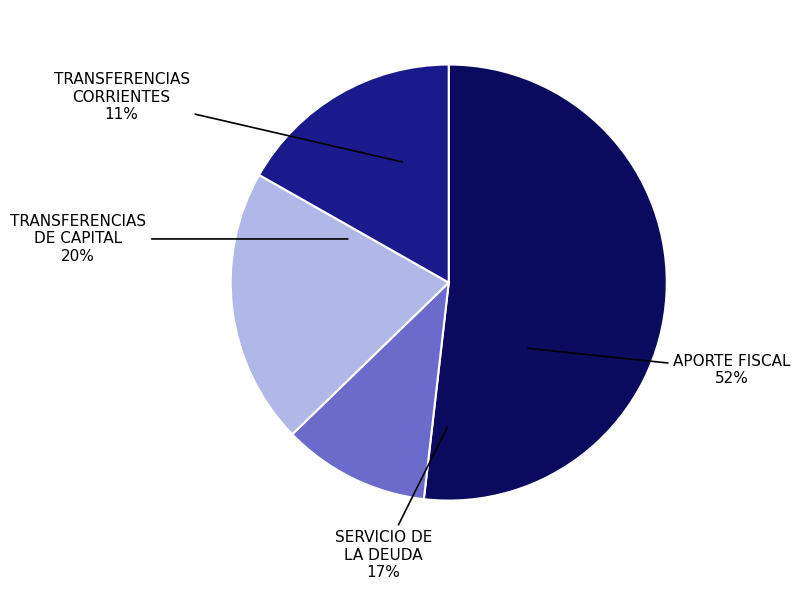

How much of the chart is everything except TRANSFERENCIAS DE CAPITAL?

79.5%